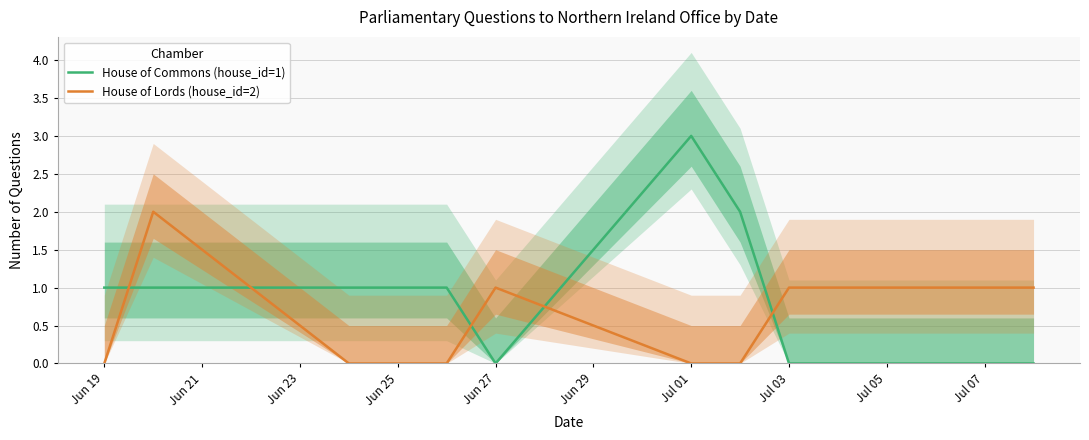

The House of Lords (house_id=2) series shows 1 at Jun 25. True or false?

False